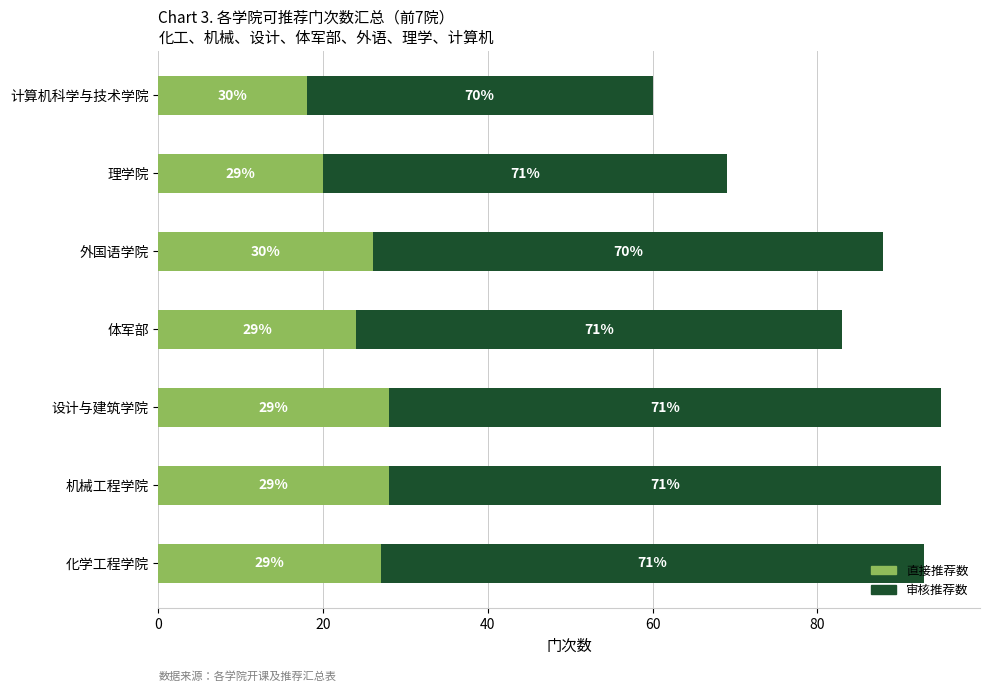

What are all the series names shown in the legend?

直接推荐数, 审核推荐数